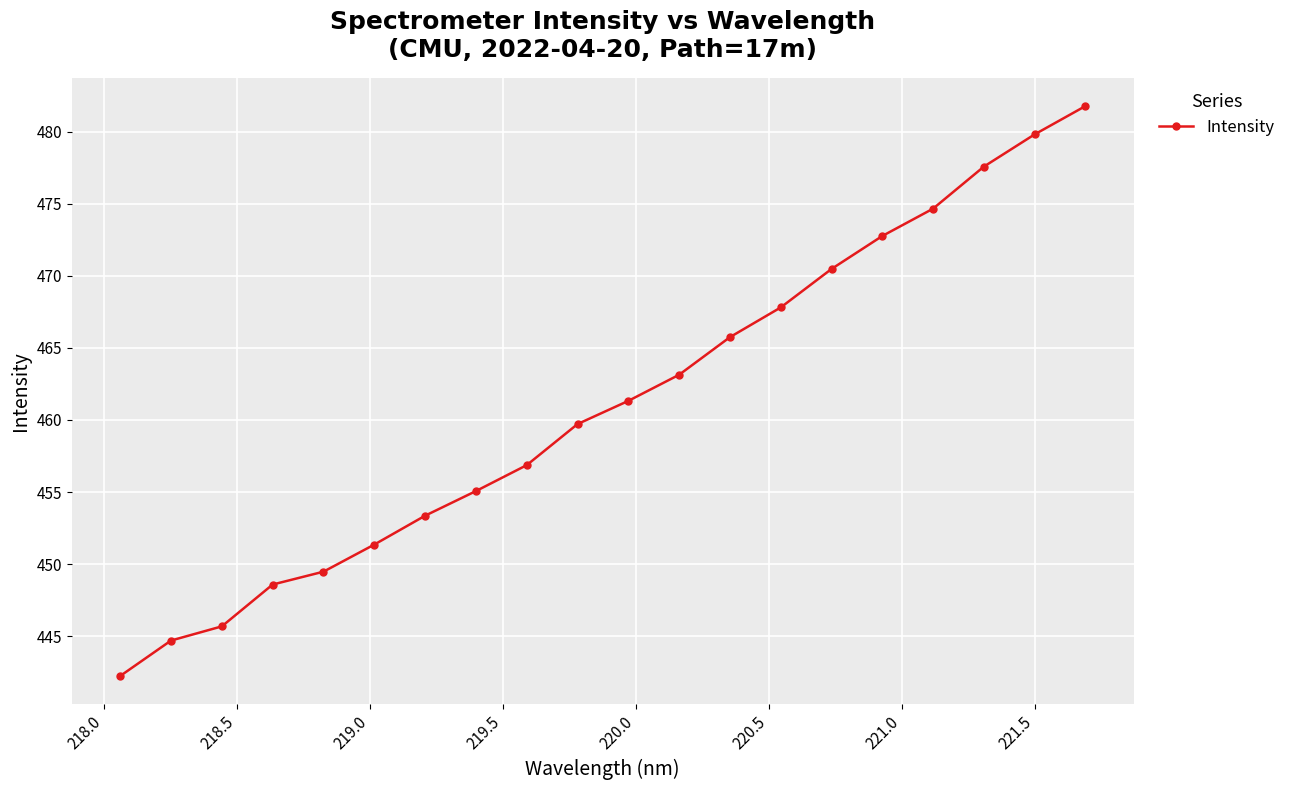

What is the sum of all values?

9222.1